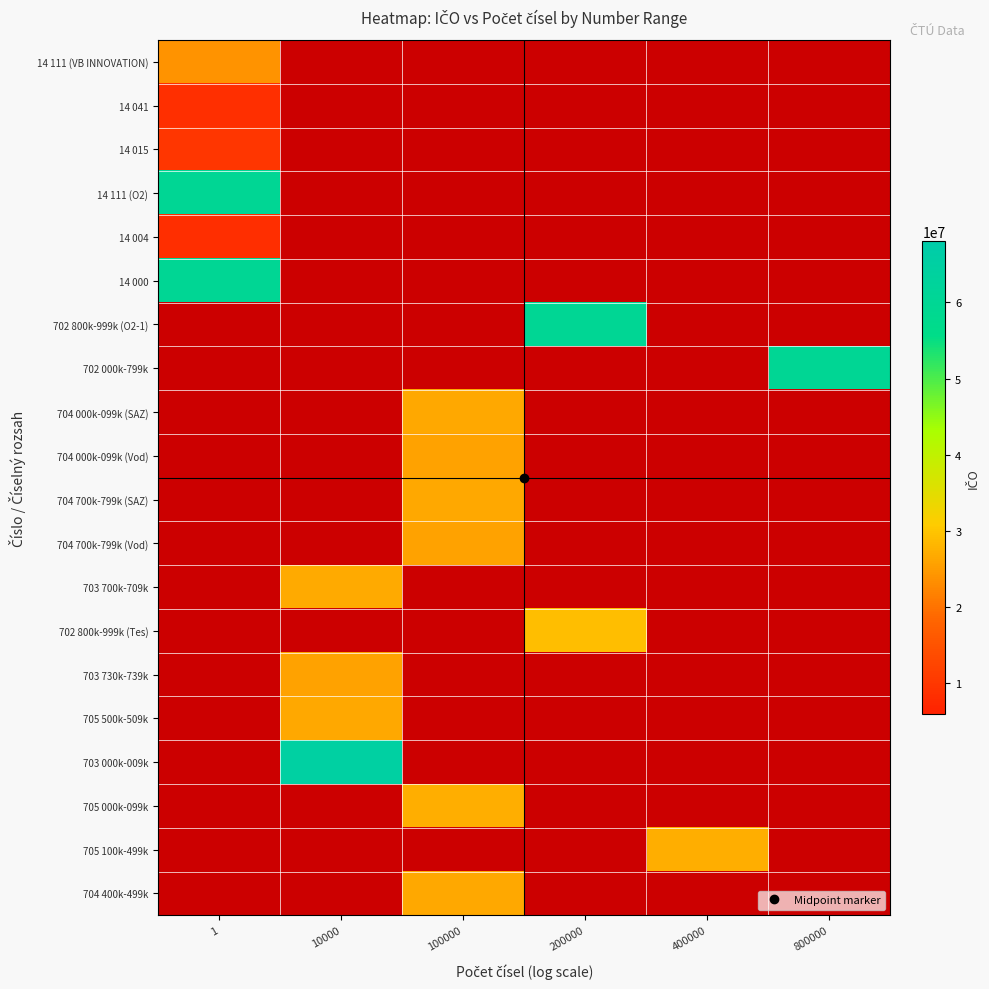

Is it true that row_0 equals 24160695.0 at 1?

True